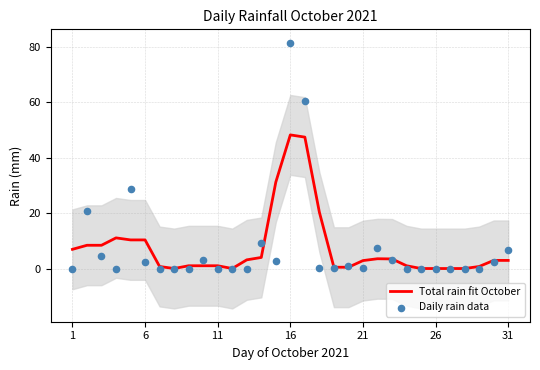

Which series reaches the maximum Y coordinate?

Daily rain data